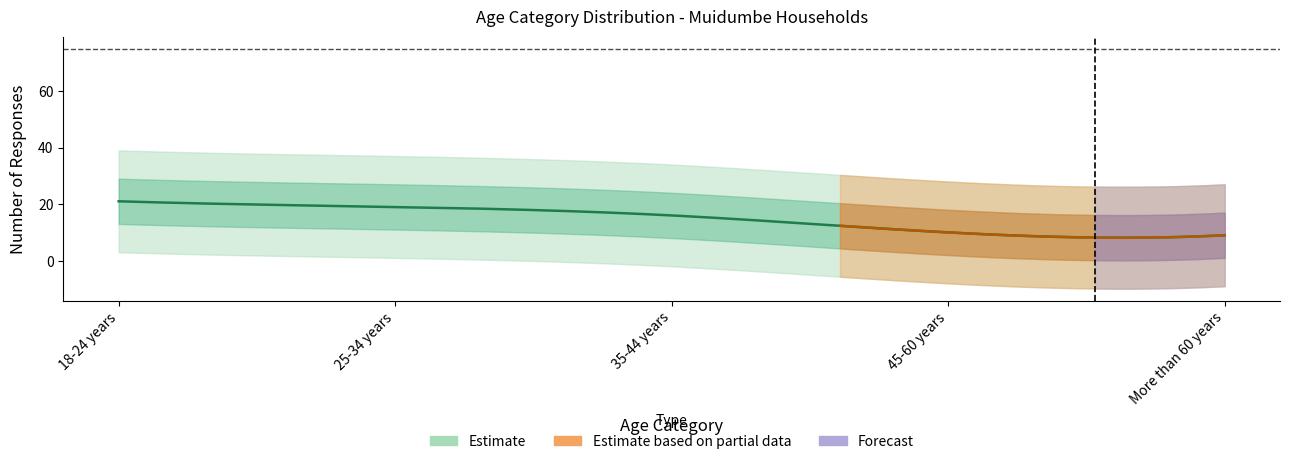

True or false: Total households has more than 2 points higher than both neighbors.

False